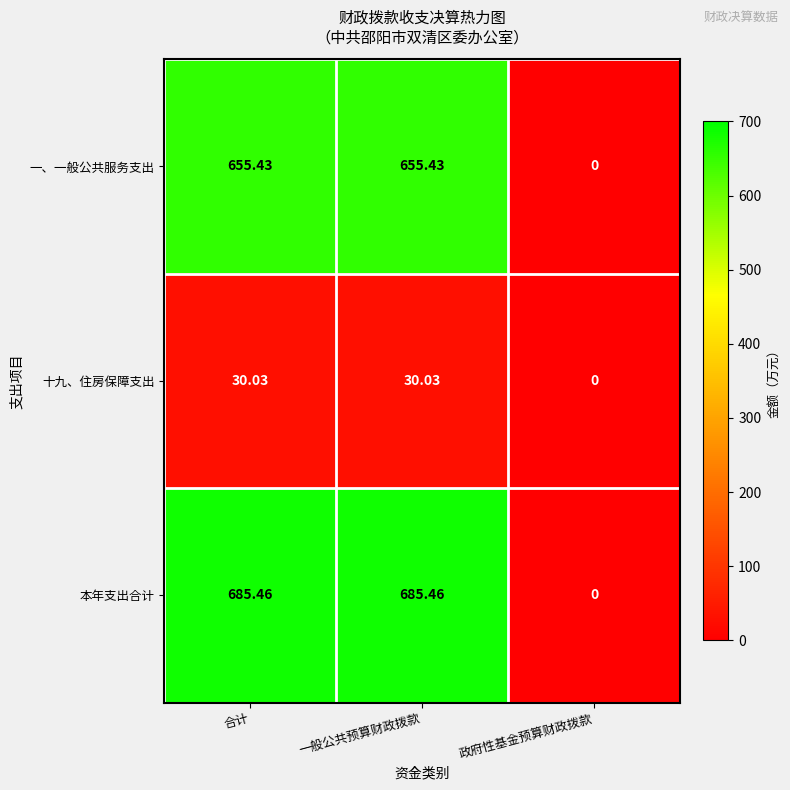

Rank the series by their maximum value, from highest to lowest.

本年支出合计, 一、一般公共服务支出, 十九、住房保障支出